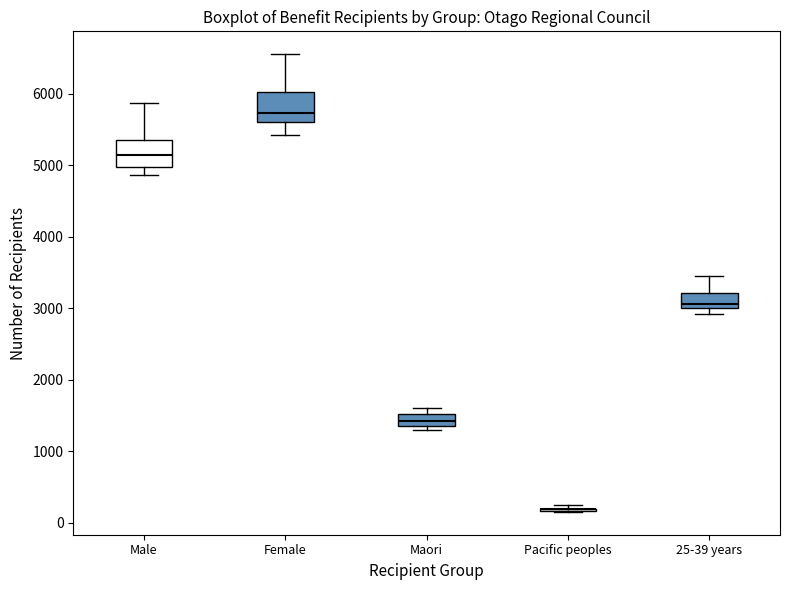

Where is the upper edge of the box for Maori on the y-axis? The values are not printed on the chart, so give them approximately, as read against the axis.

1500